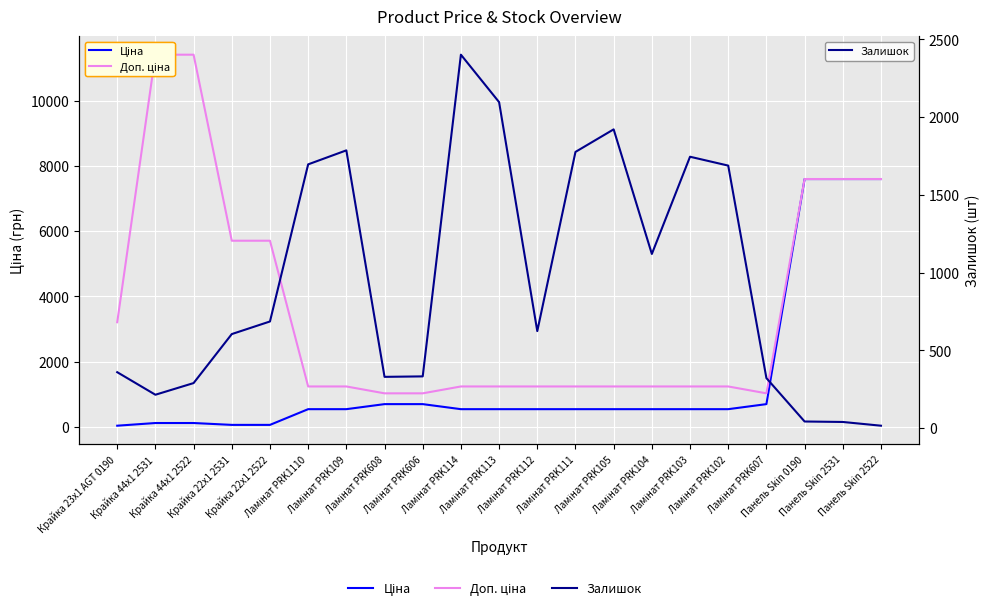

Is this an area chart (filled region under the line)?

No